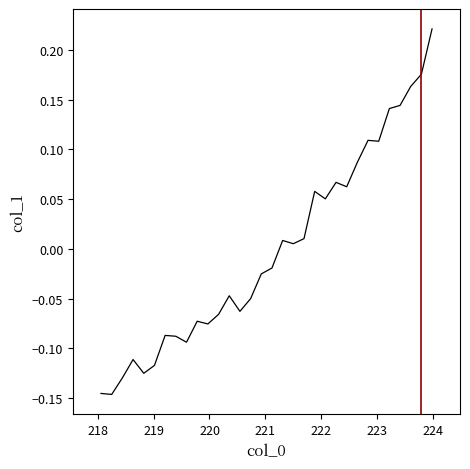

What is the difference between the maximum and minimum values?

0.4